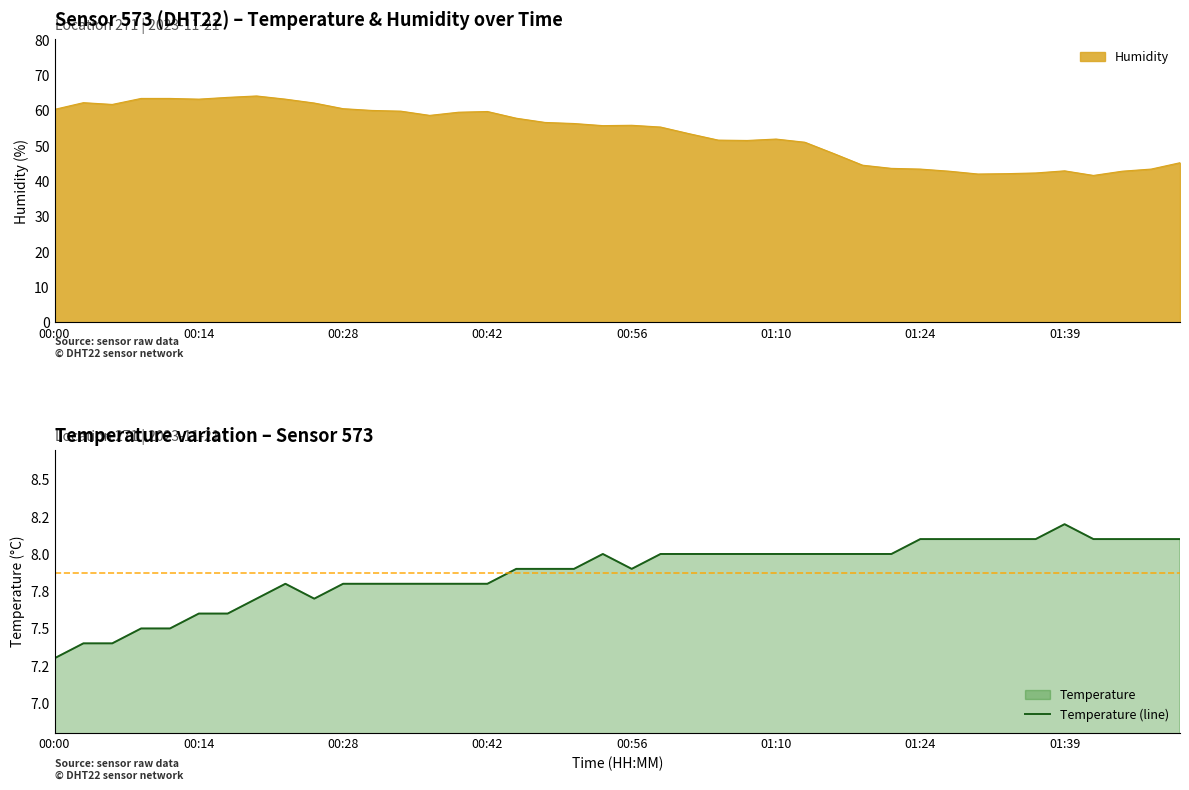

What is the maximum value for Humidity?

64.1